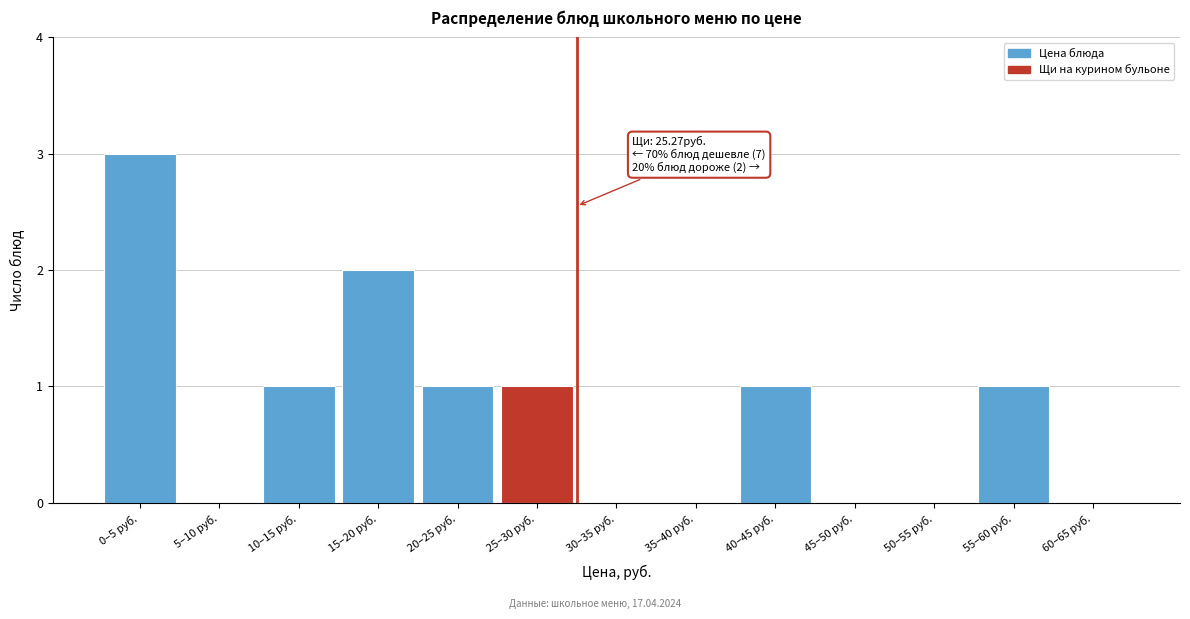

Reading right to left, transcribe all the data shown in this chart.

60–65 руб.=0	55–60 руб.=1	50–55 руб.=0	45–50 руб.=0	40–45 руб.=1	35–40 руб.=0	30–35 руб.=0	25–30 руб.=1	20–25 руб.=1	15–20 руб.=2	10–15 руб.=1	5–10 руб.=0	0–5 руб.=3